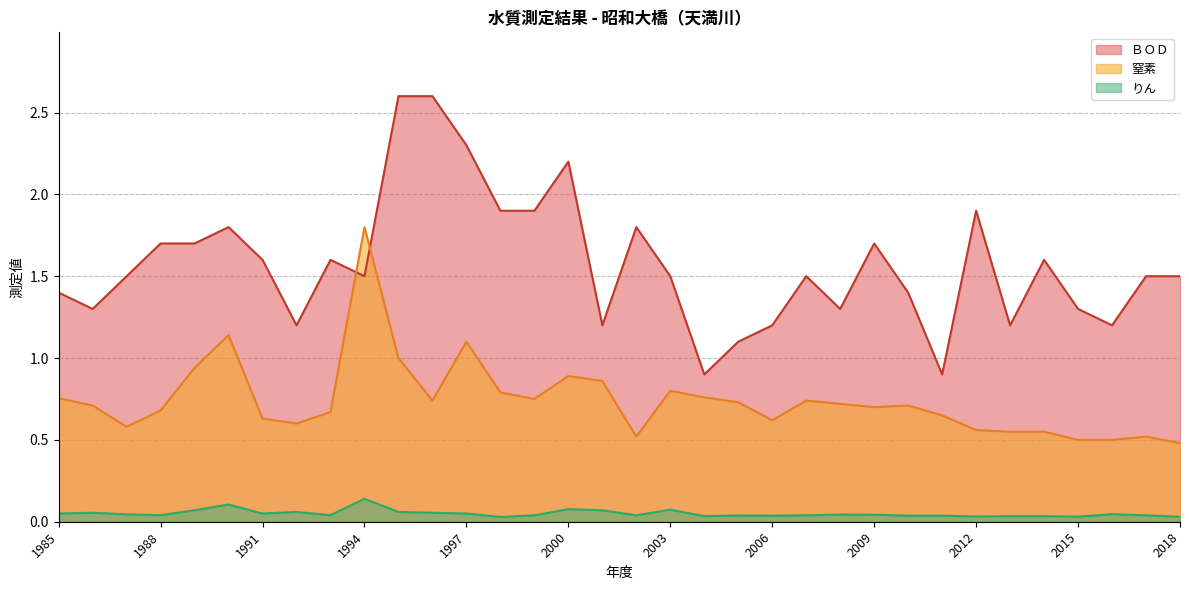

Rank the categories by 窒素 value from lowest to highest.

2018, 2015, 2016, 2002, 2017, 2013, 2014, 2012, 1987, 1992, 2006, 1991, 2011, 1993, 1988, 2009, 1986, 2010, 2008, 2005, 1996, 2007, 1999, 1985, 2004, 1998, 2003, 2001, 2000, 1989, 1995, 1997, 1990, 1994